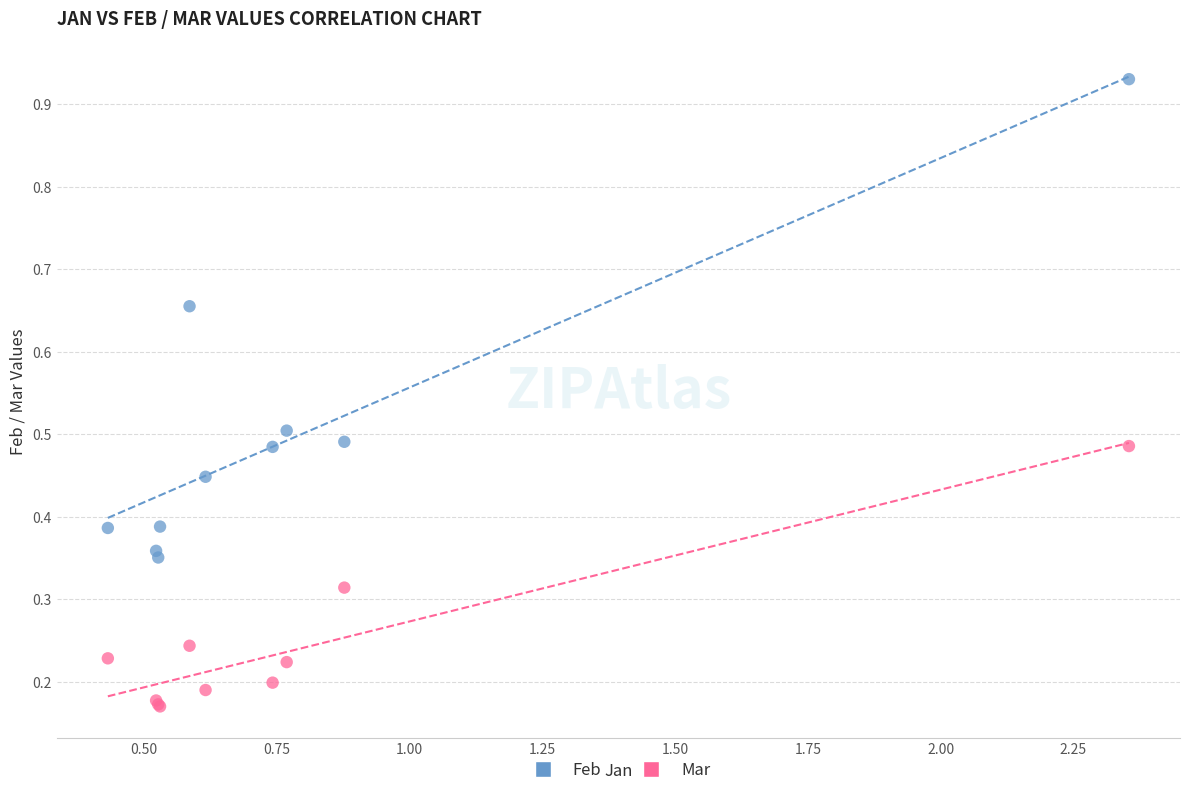

Which series contains the lowest Y value?

Mar